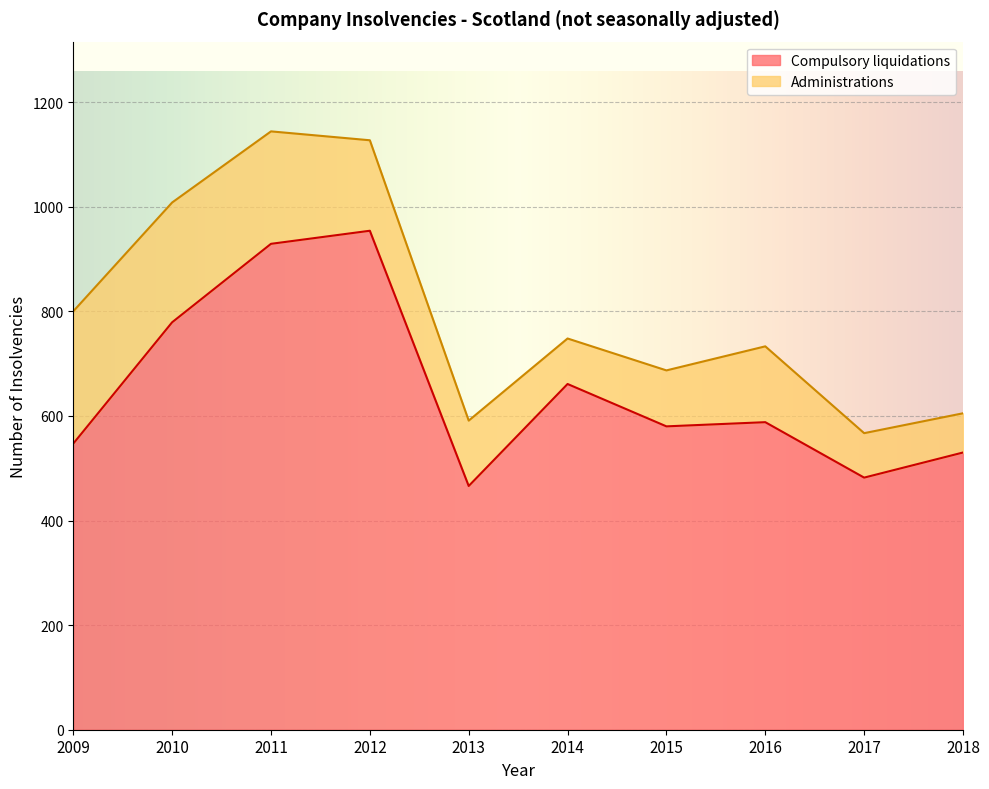

At which category does the chart reach its minimum across all series?

2013